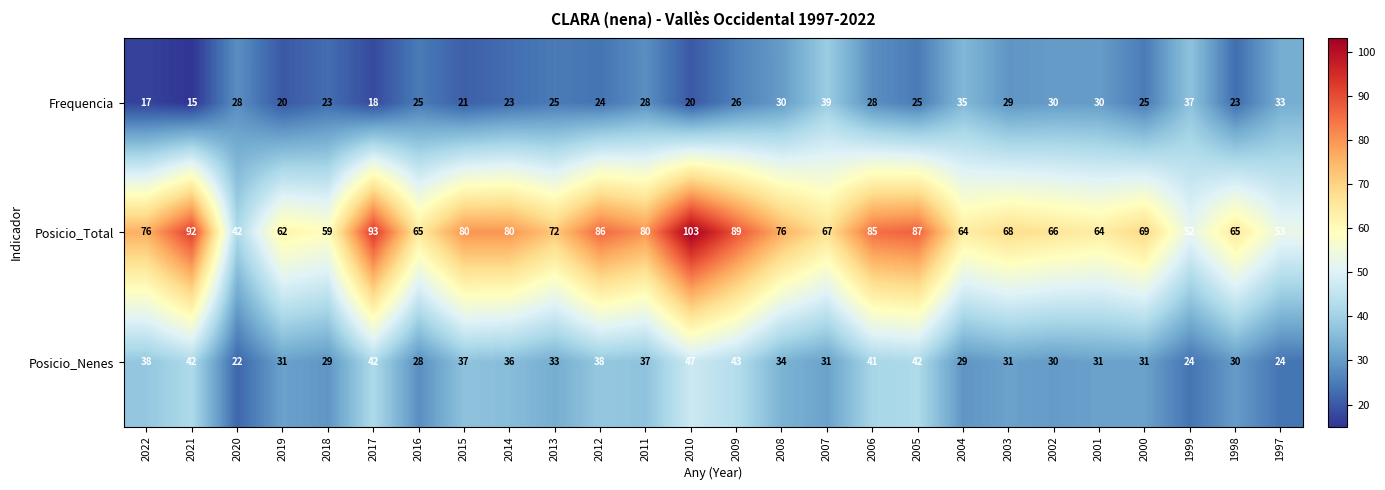

How many data points in Frequencia are less than 25?

10